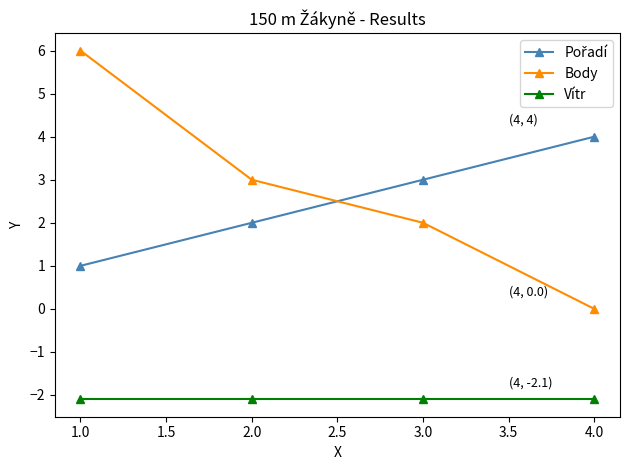

Count the Body values in the range 2 to 6.

3